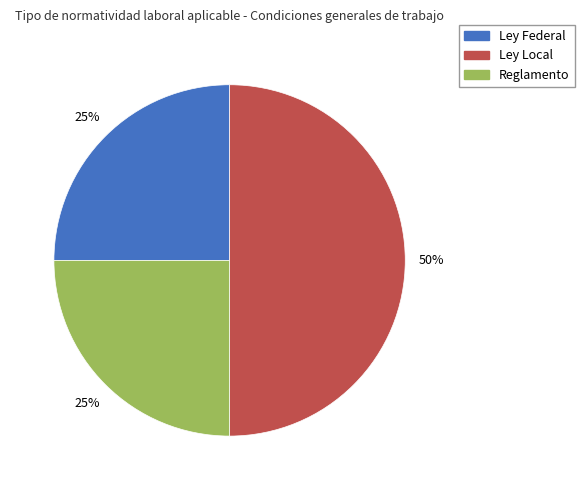

Is the sum of Ley Local and Reglamento greater than half?

Yes